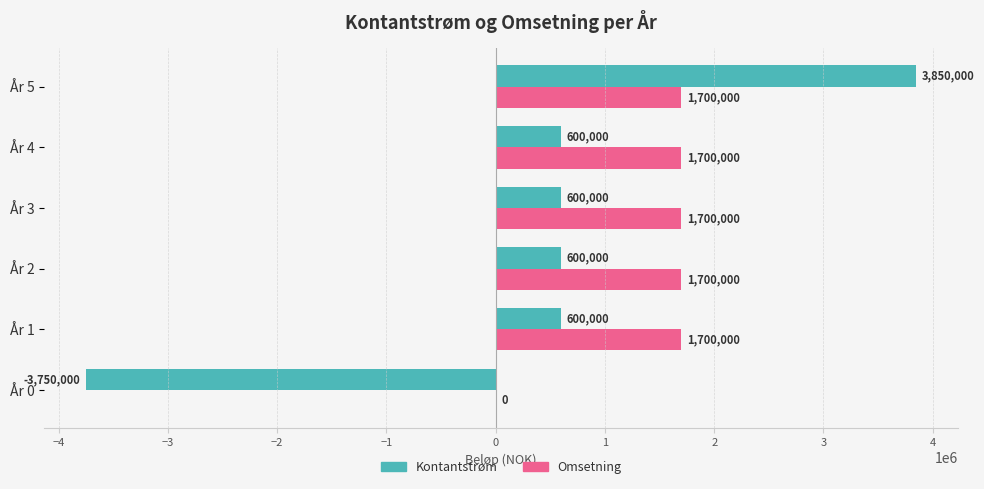

Which series changed the most between År 0 and År 1?

Kontantstrøm